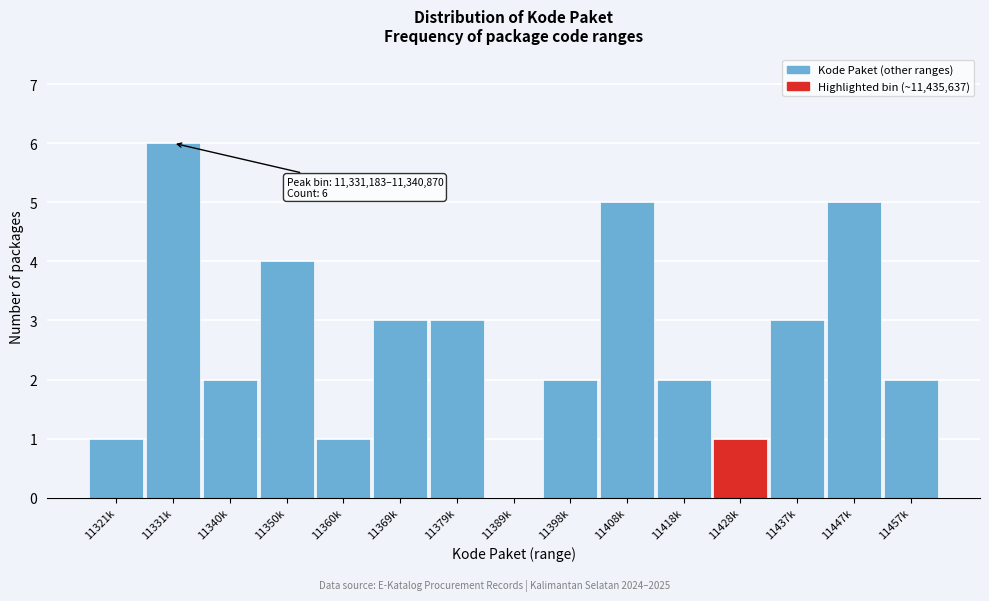

Reading left to right, transcribe all the data shown in this chart.

11321k=1	11331k=6	11340k=2	11350k=4	11360k=1	11369k=3	11379k=3	11389k=0	11398k=2	11408k=5	11418k=2	11428k=1	11437k=3	11447k=5	11457k=2